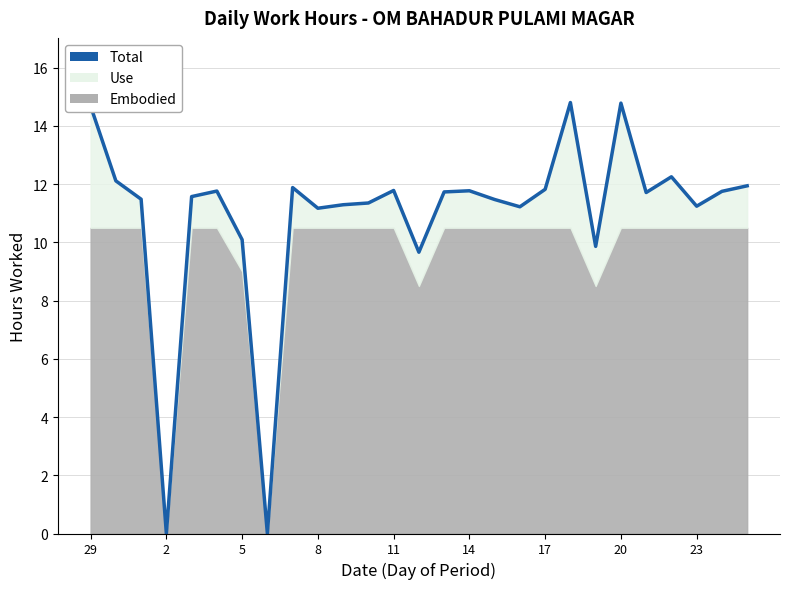

What is the difference between the second highest and second lowest values?

14.8